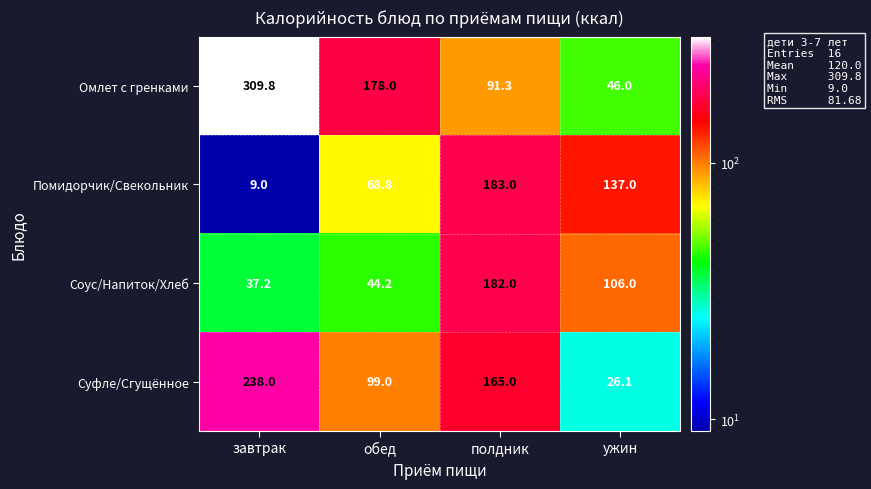

Reading left to right, list all the values displayed in this chart.

Омлет с гренками: 309.8	178.0	91.3	46.0
Помидорчик/Свекольник: 9.0	68.8	183.0	137.0
Соус/Напиток/Хлеб: 37.2	44.2	182.0	106.0
Суфле/Сгущённое: 238.0	99.0	165.0	26.1